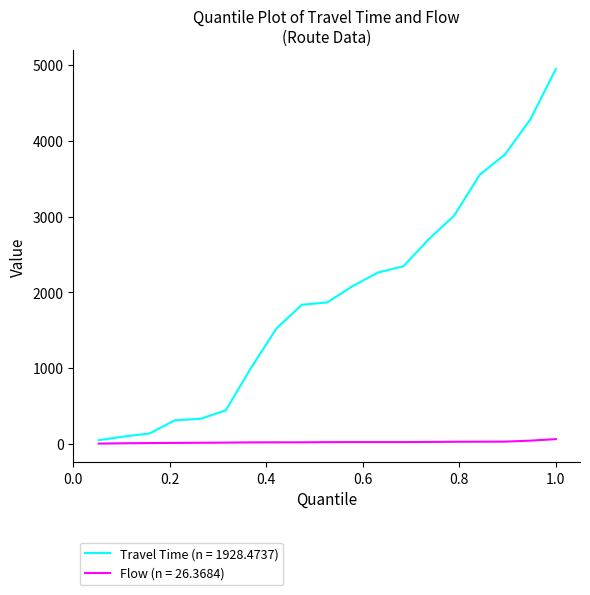

Which series has the largest range (max minus min)?

Travel Time (n = 1928.4737)